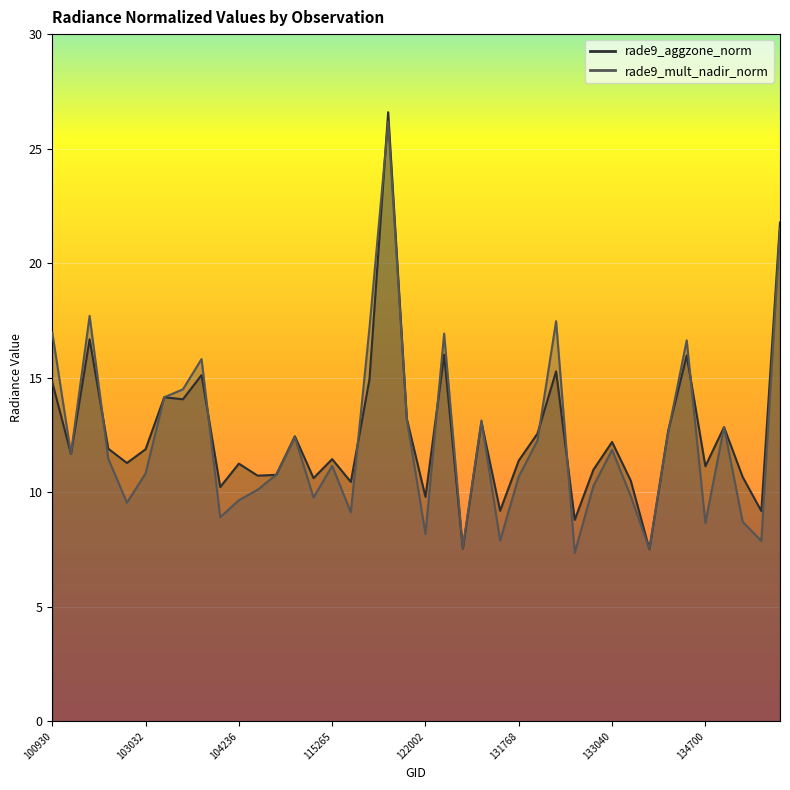

What is the total value across all series at 138105?

17.1